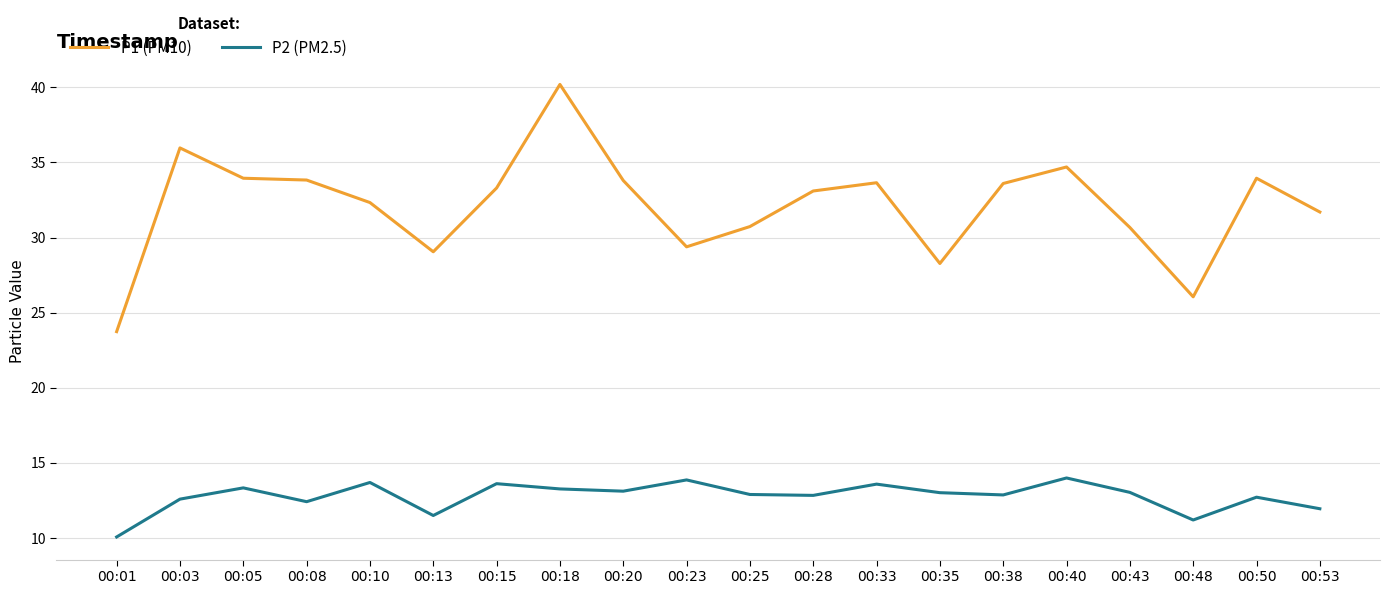

True or false: P2 (PM2.5) and P1 (PM10) cross at least once.

False